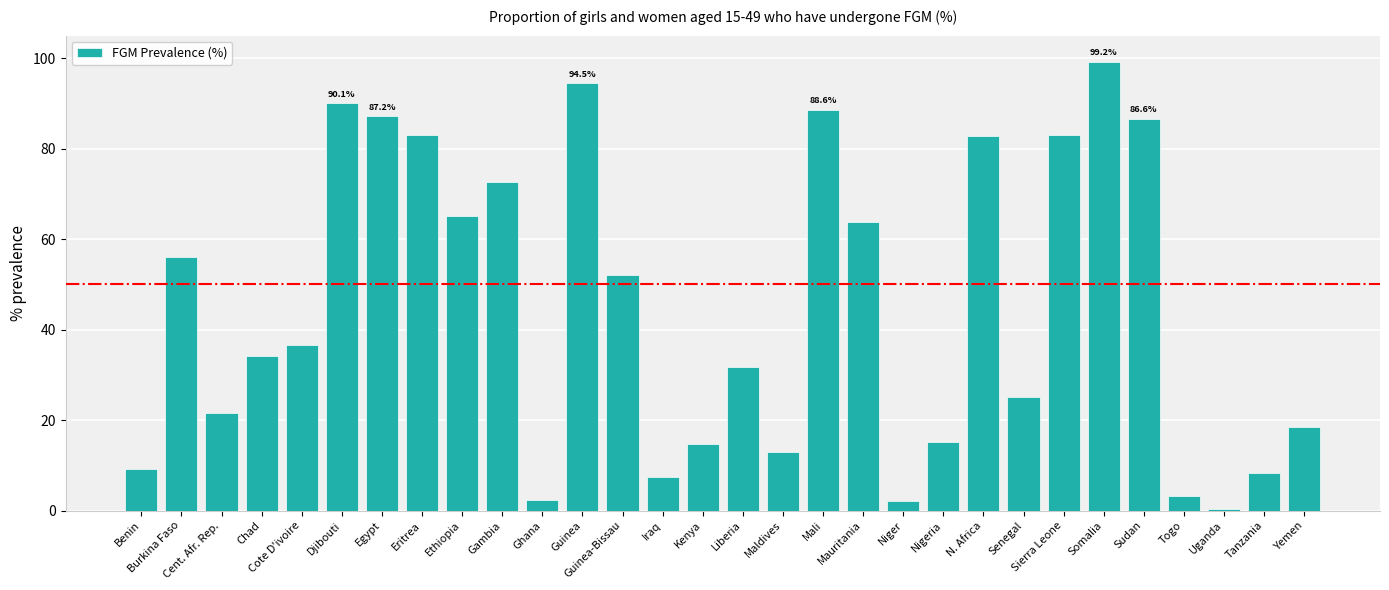

Where does the data first go above 36?

Burkina Faso